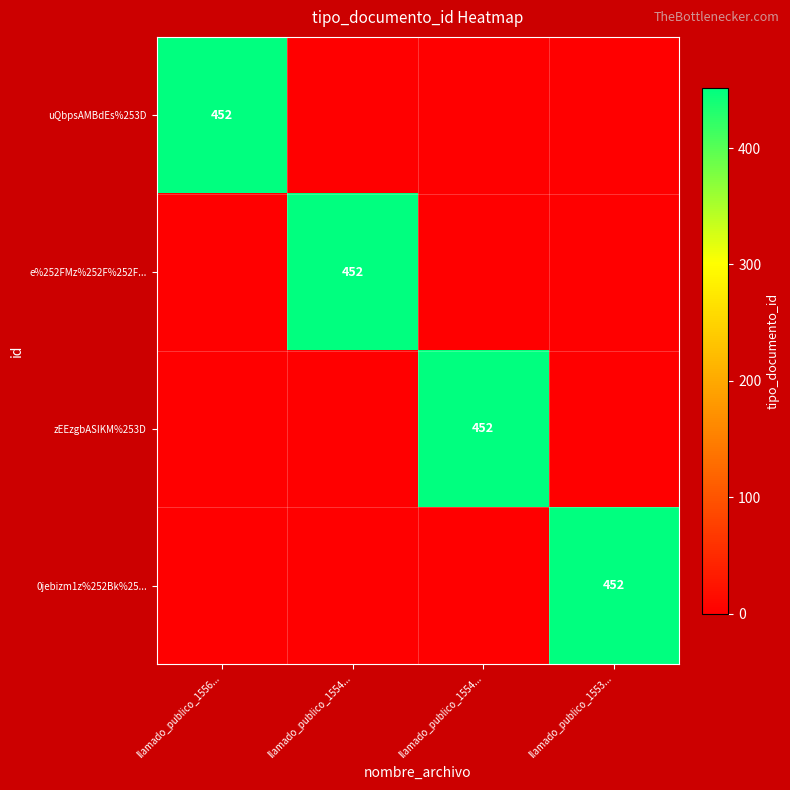

How many categories are shown in the chart?

4